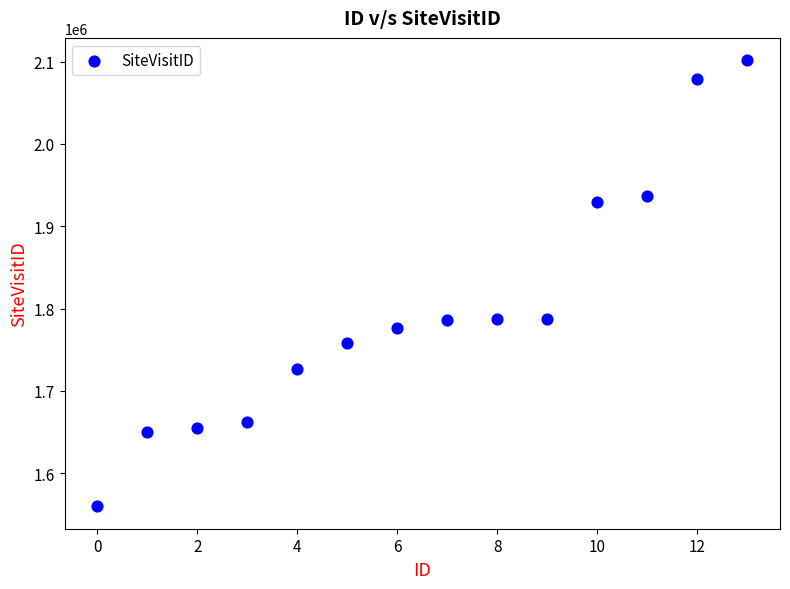

What is the range of Y values (max minus min)?

541771